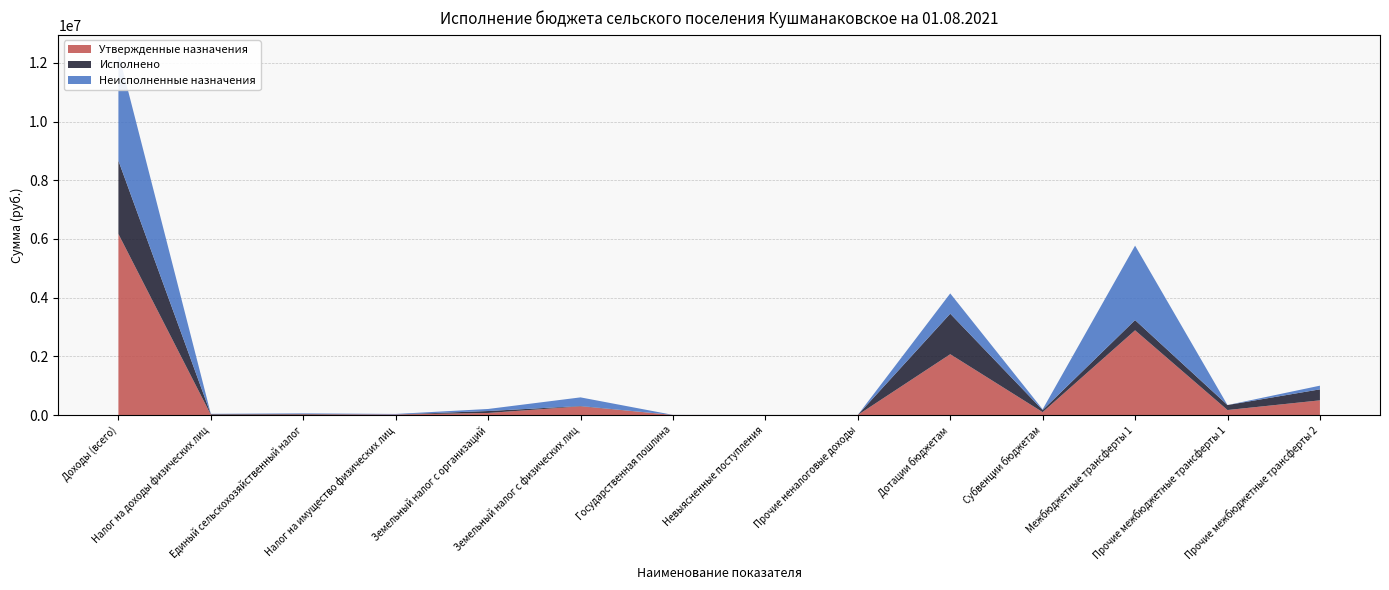

Reading right to left, what are all the values shown in this chart?

Утвержденные назначения: Прочие межбюджетные трансферты 2=500000.0	Прочие межбюджетные трансферты 1=169700.0	Межбюджетные трансферты 1=2886850.0	Субвенции бюджетам=97300.0	Дотации бюджетам=2072500.0	Прочие неналоговые доходы=0.0	Невыясненные поступления=0.0	Государственная пошлина=2000.0	Земельный налог с физических лиц=295000.0	Земельный налог с организаций=70000.0	Налог на имущество физических лиц=18000.0	Единый сельскохозяйственный налог=20000.0	Налог на доходы физических лиц=10000.0	Доходы (всего)=6171350.0
Исполнено: Прочие межбюджетные трансферты 2=375000.0	Прочие межбюджетные трансферты 1=169700.0	Межбюджетные трансферты 1=348750.0	Субвенции бюджетам=72975.0	Дотации бюджетам=1381600.0	Прочие неналоговые доходы=3000.0	Невыясненные поступления=1500.0	Государственная пошлина=450.0	Земельный налог с физических лиц=11131.9	Земельный налог с организаций=65769.0	Налог на имущество физических лиц=99.0	Единый сельскохозяйственный налог=15726.9	Налог на доходы физических лиц=19815.7	Доходы (всего)=2497565.0
Неисполненные назначения: Прочие межбюджетные трансферты 2=125000.0	Прочие межбюджетные трансферты 1=0.0	Межбюджетные трансферты 1=2538100.0	Субвенции бюджетам=24325.0	Дотации бюджетам=690900.0	Прочие неналоговые доходы=0.0	Невыясненные поступления=0.0	Государственная пошлина=2000.0	Земельный налог с физических лиц=295000.0	Земельный налог с организаций=70000.0	Налог на имущество физических лиц=18000.0	Единый сельскохозяйственный налог=20000.0	Налог на доходы физических лиц=10000.0	Доходы (всего)=3673785.0